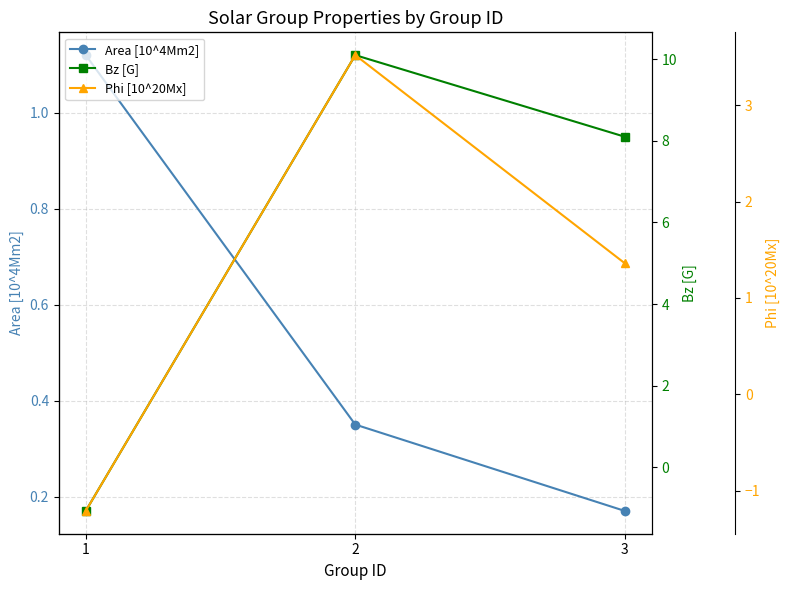

Is it true that Area [10^4Mm2] equals 0.1 at 3?

False